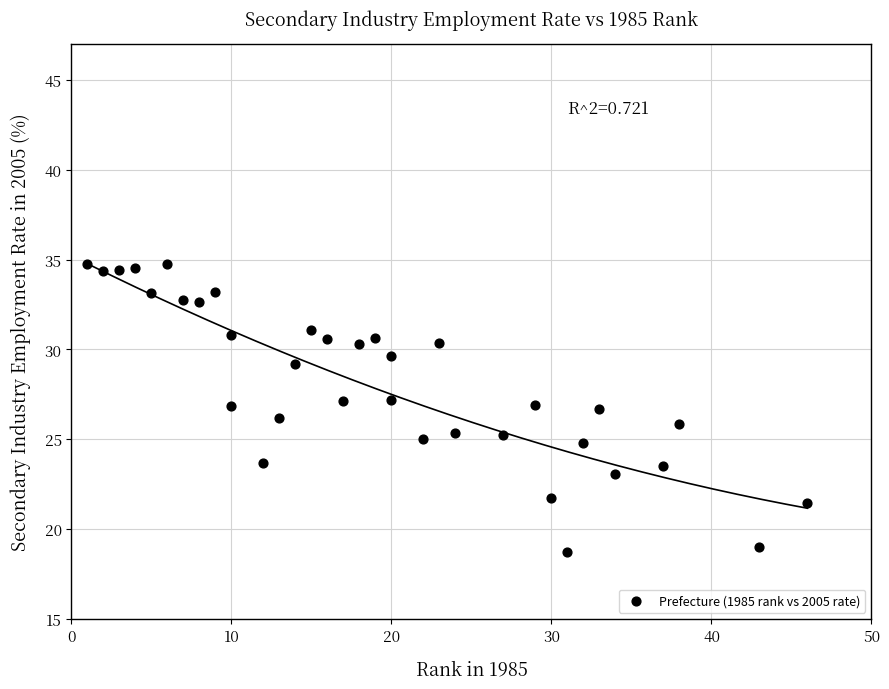

What is the range of Y values (max minus min)?

16.0